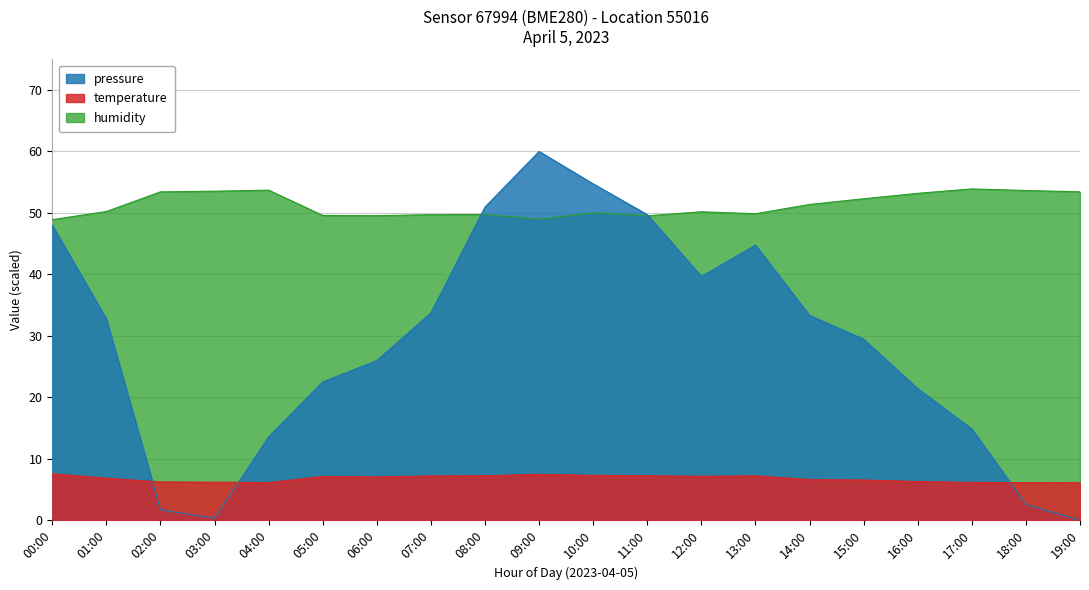

At how many categories does at least one series exceed 54?

2